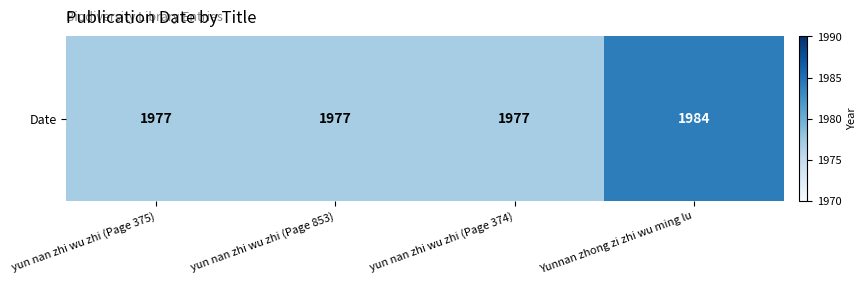

Reading right to left, transcribe all the data shown in this chart.

1984	1977	1977	1977